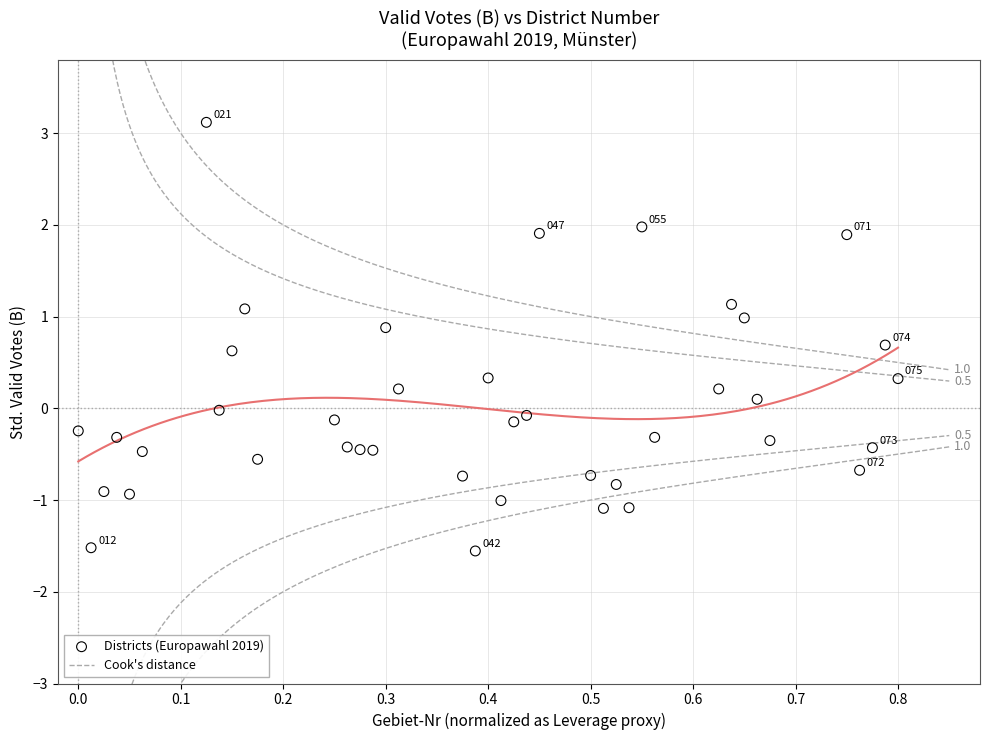

What is the range of X values (max minus min)?

0.8